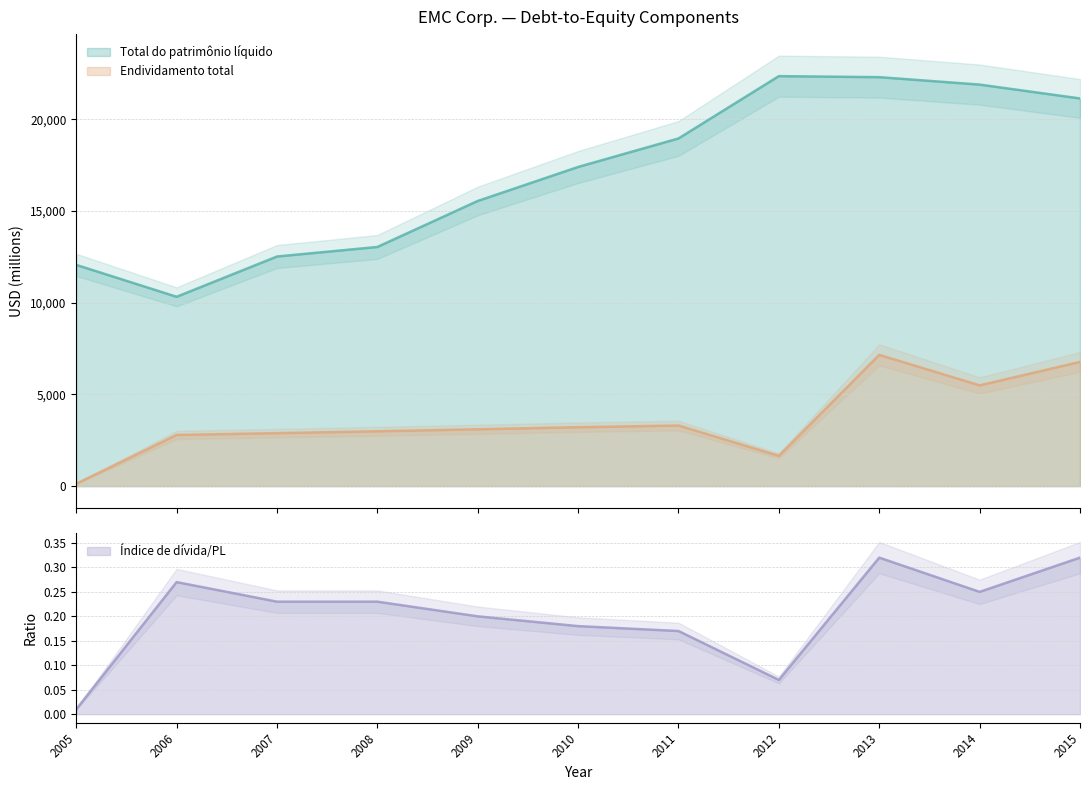

Reading right to left, extract all data points from this chart.

Total do patrimônio líquido: 2015=21140.0	2014=21896.0	2013=22301.0	2012=22357.0	2011=18959.0	2010=17404.0	2009=15550.0	2008=13042.0	2007=12521.0	2006=10326.0	2005=12065.0
Endividamento total: 2015=6774.0	2014=5495.0	2013=7159.0	2012=1652.0	2011=3305.0	2010=3215.0	2009=3100.0	2008=2992.0	2007=2889.0	2006=2792.0	2005=130.0
Índice de dívida/PL: 2015=0.3	2014=0.2	2013=0.3	2012=0.1	2011=0.2	2010=0.2	2009=0.2	2008=0.2	2007=0.2	2006=0.3	2005=0.0